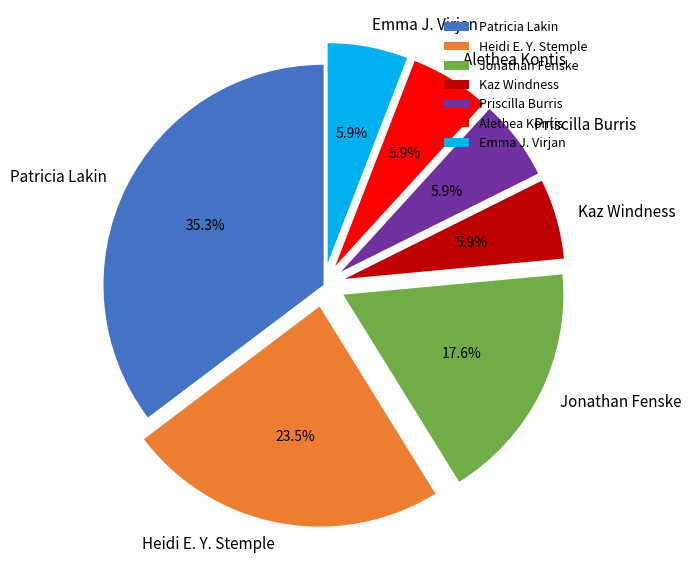

To the nearest percent, what is the difference between the largest and smallest slice percentages?

29%